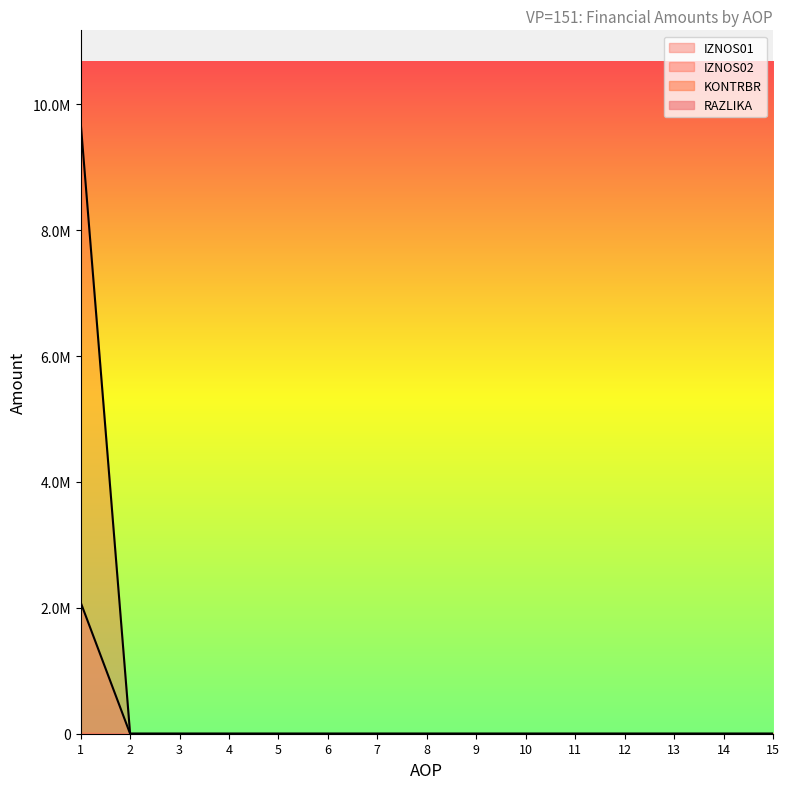

At which category is the sum across all series the highest?

1